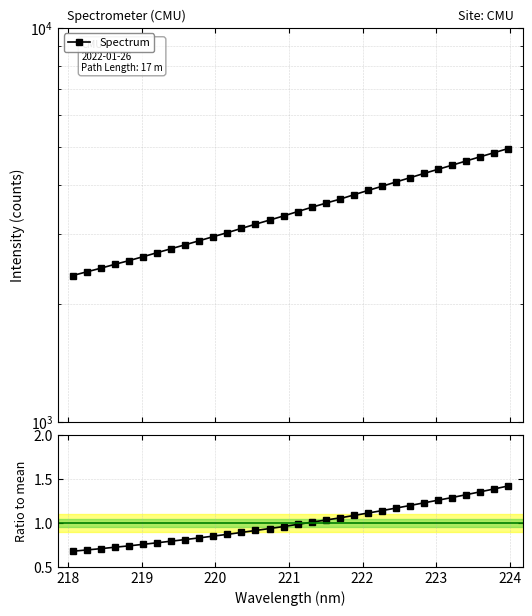

Does the chart display data point markers on the line(s)?

Yes